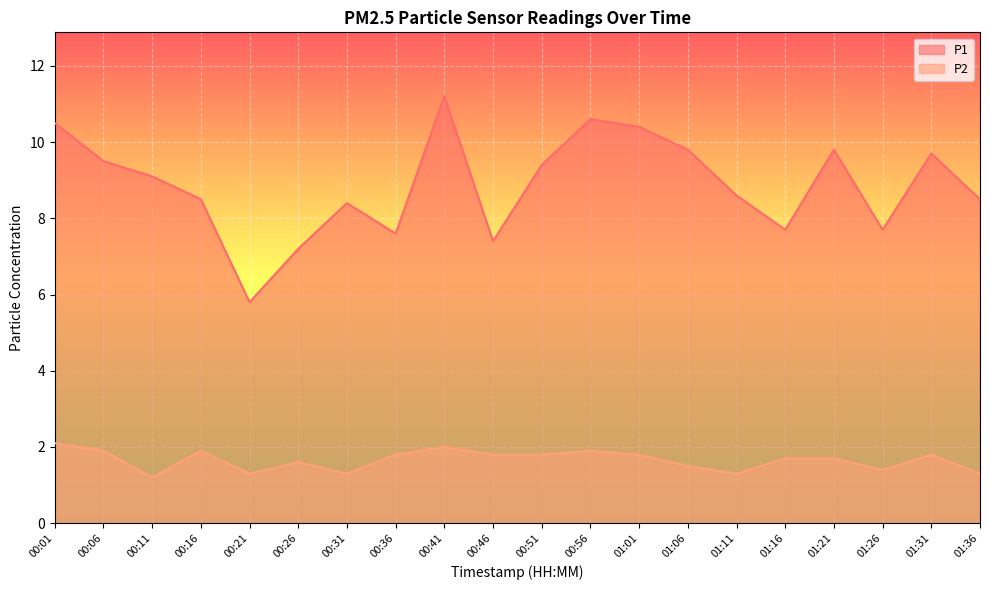

Is the value of P1 at 00:36 greater than the value of P2 at 00:36?

Yes